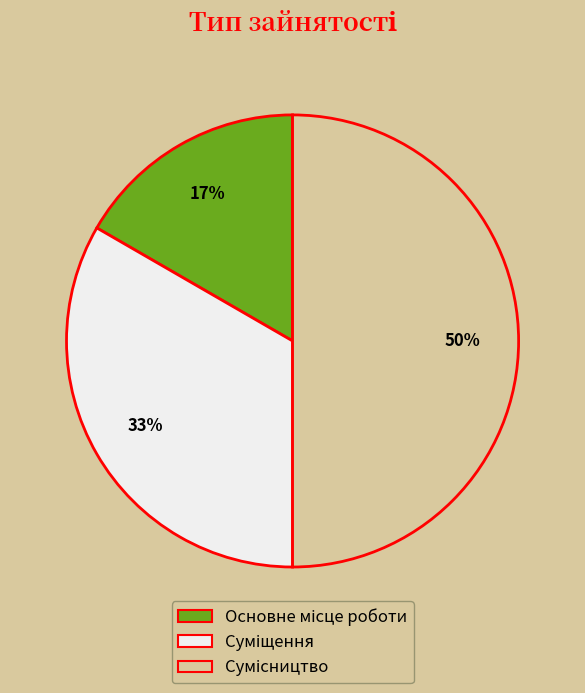

To the nearest percent, what is the difference between the largest and smallest slice percentages?

33%